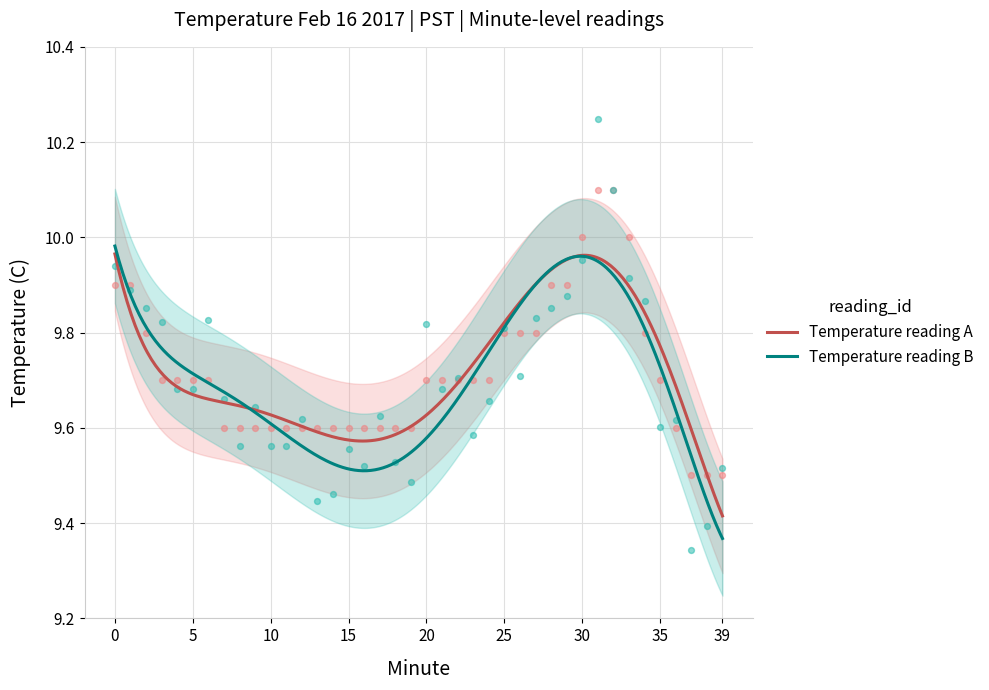

What is the total value across all series at 17?

19.3